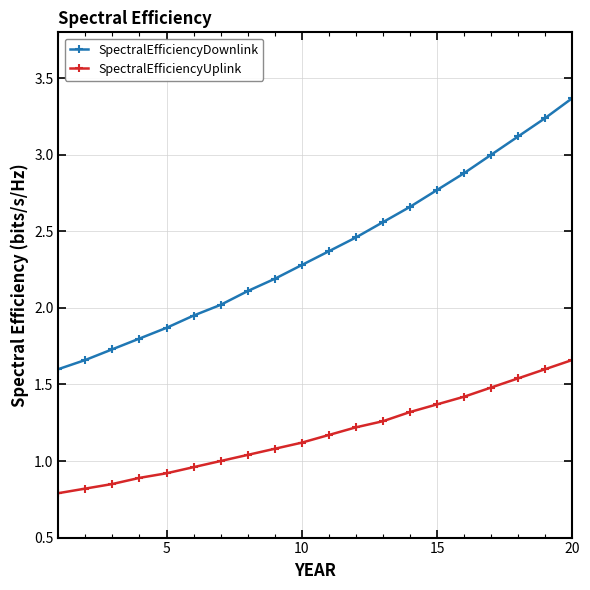

Does the chart display data point markers on the line(s)?

Yes